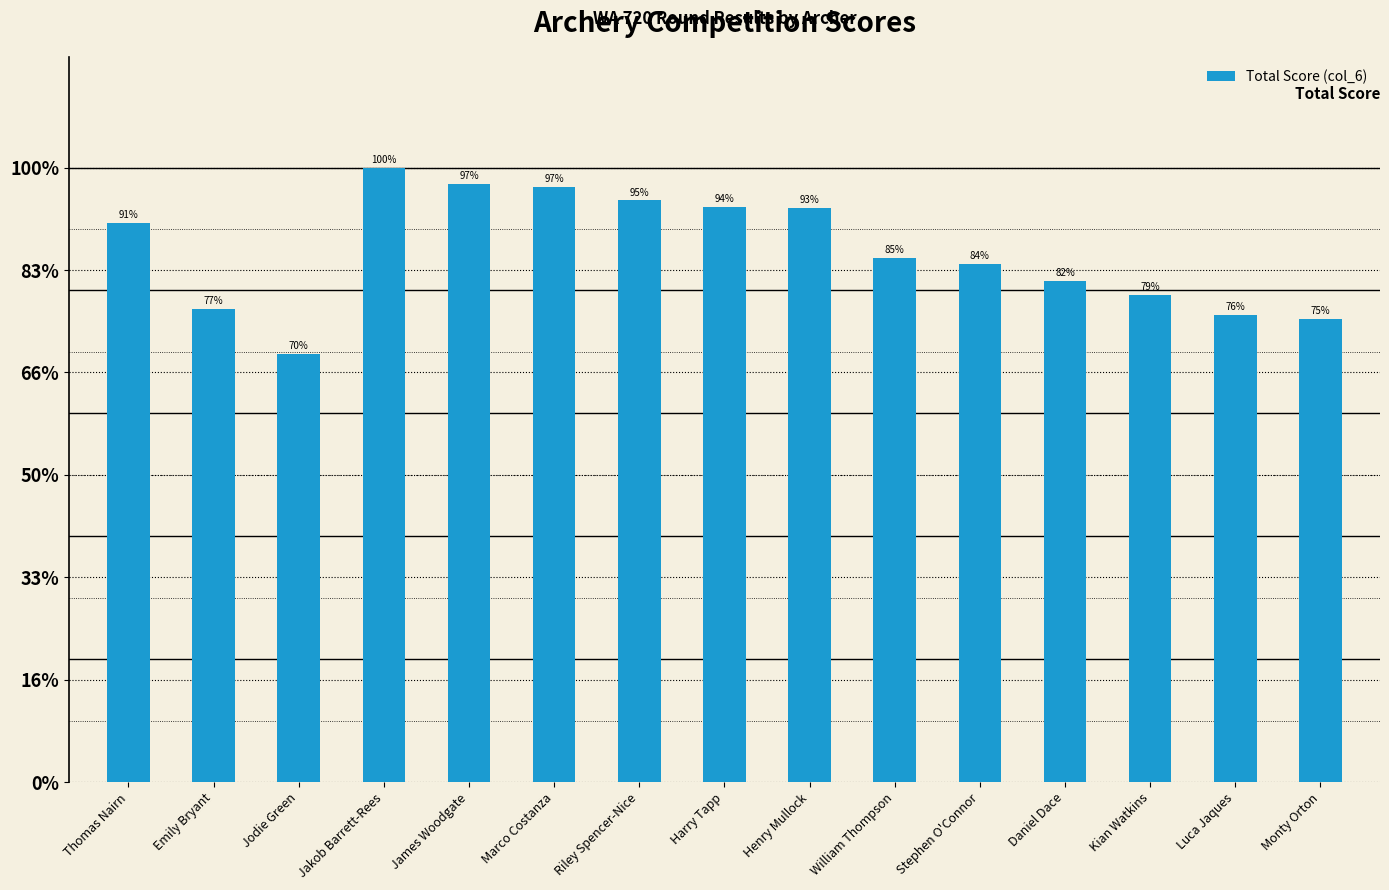

Does the chart contain any negative values?

No